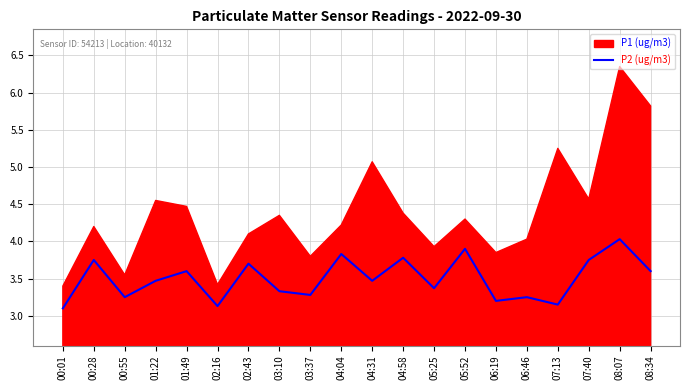

The P2 (ug/m3) series shows 3.5 at 04:31. True or false?

True